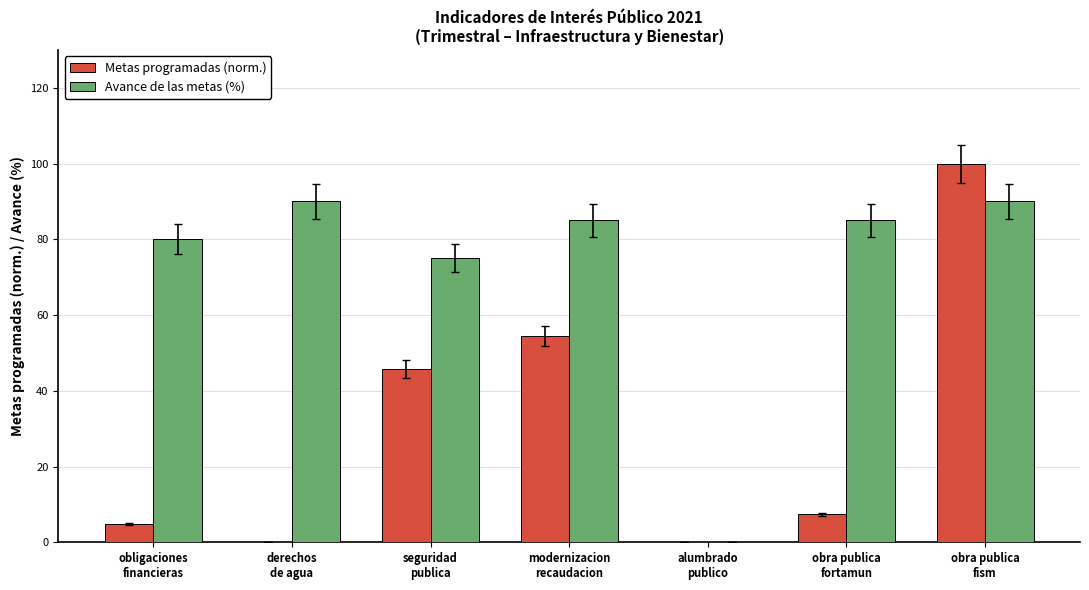

Which series has the largest total across all categories?

Avance de las metas (%)